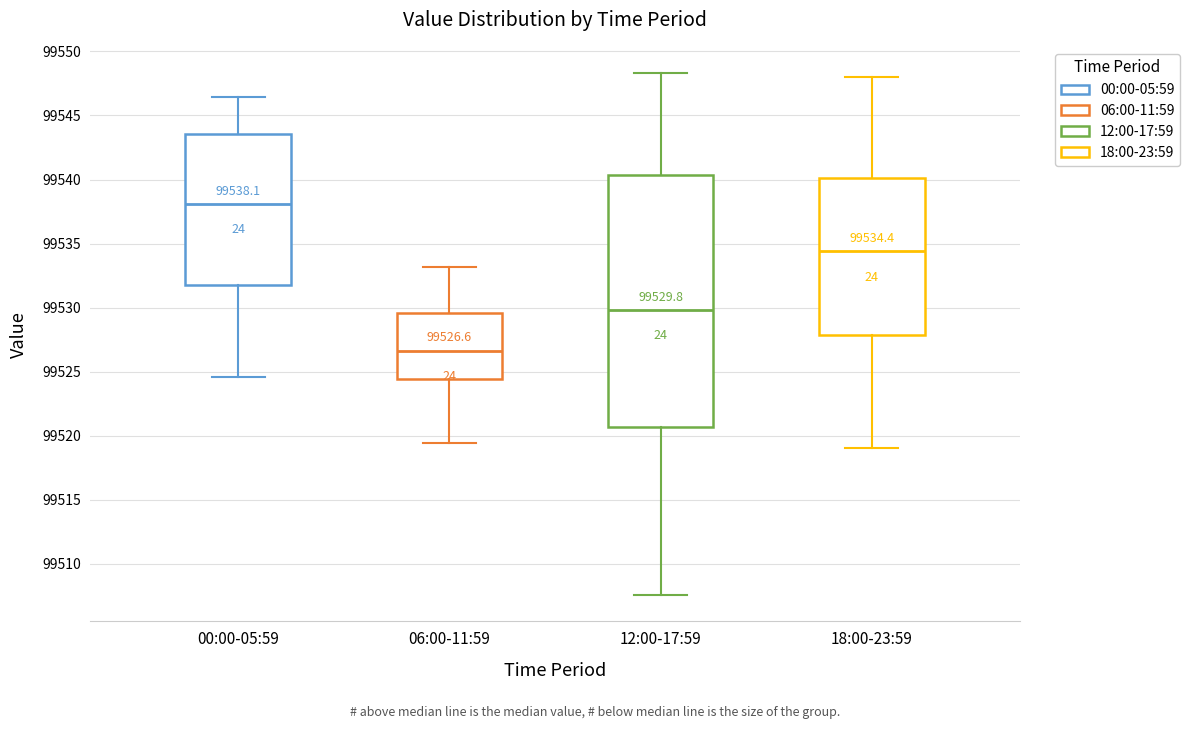

Comparing the boxes themselves (not the whiskers), which one is the tallest?

12:00-17:59